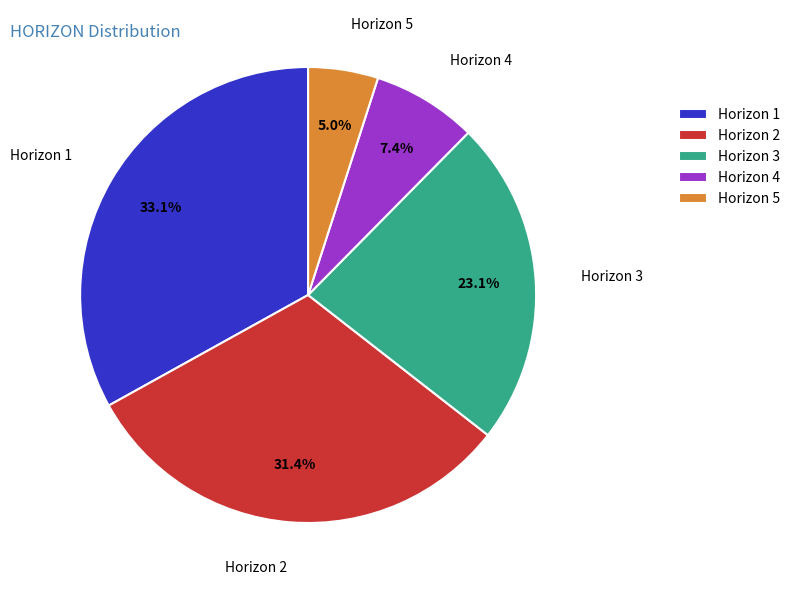

How many segments does this pie chart have?

5